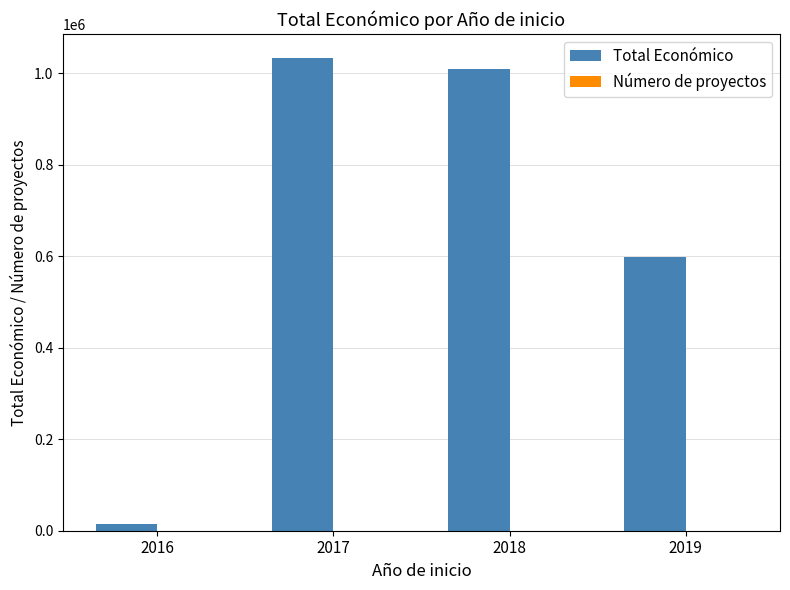

Between 2016 and 2017, which series saw the biggest shift?

Total Económico